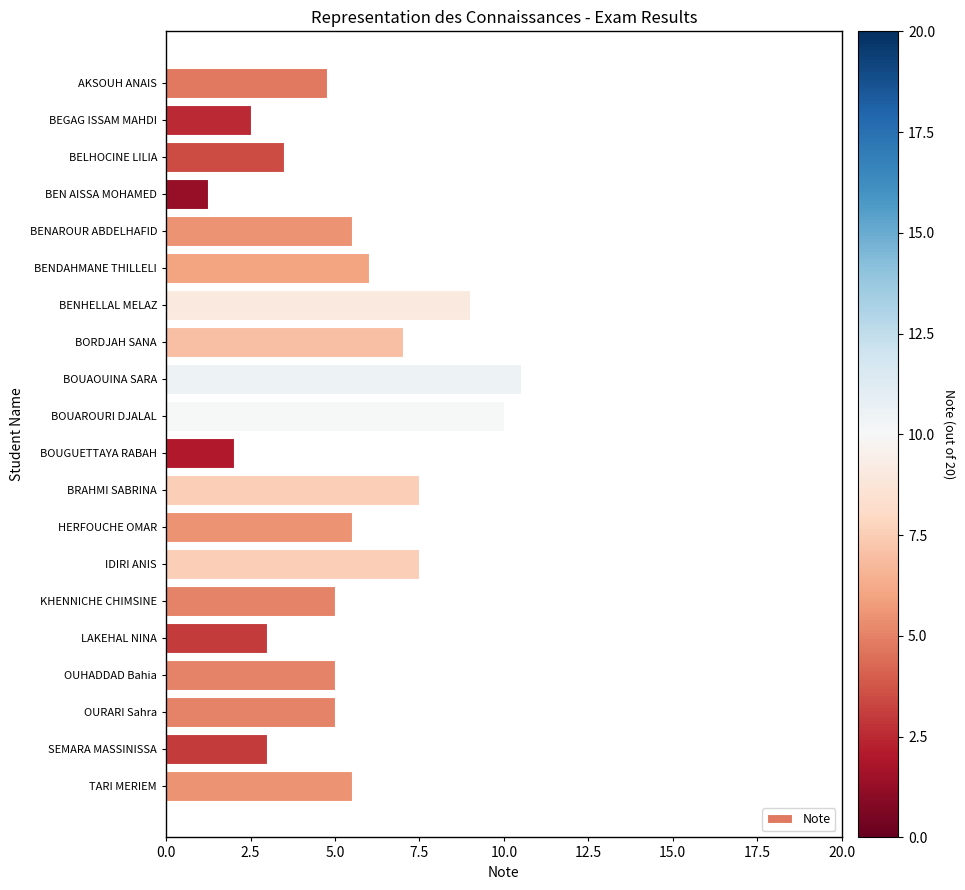

At which category does the chart reach its peak across all series?

BOUAOUINA SARA